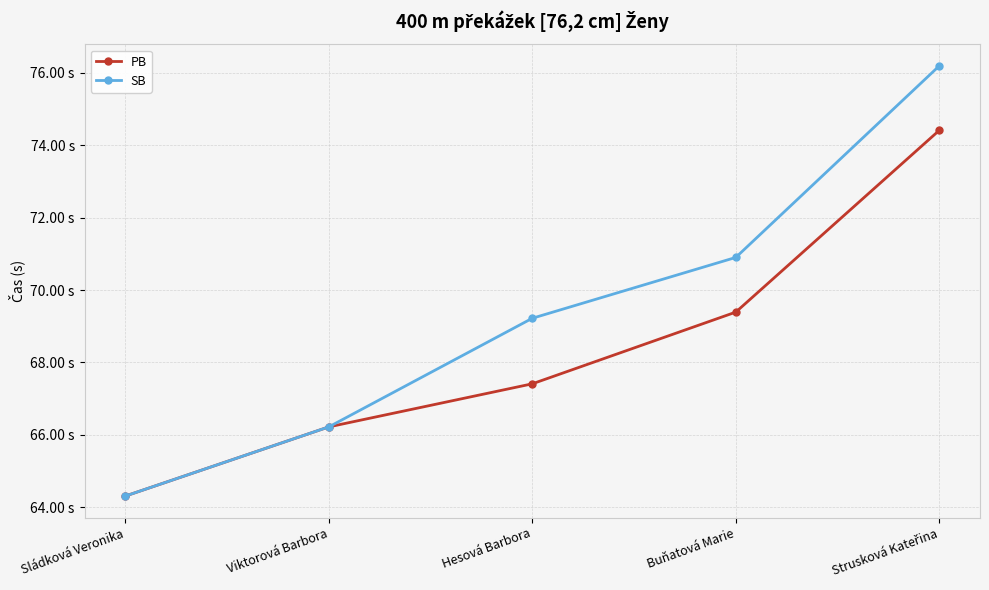

What position from the right is Hesová Barbora?

3